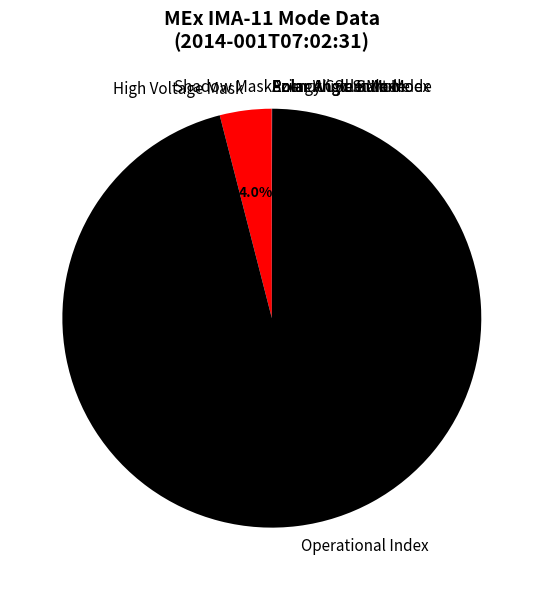

What is the largest slice in the pie chart?

Operational Index